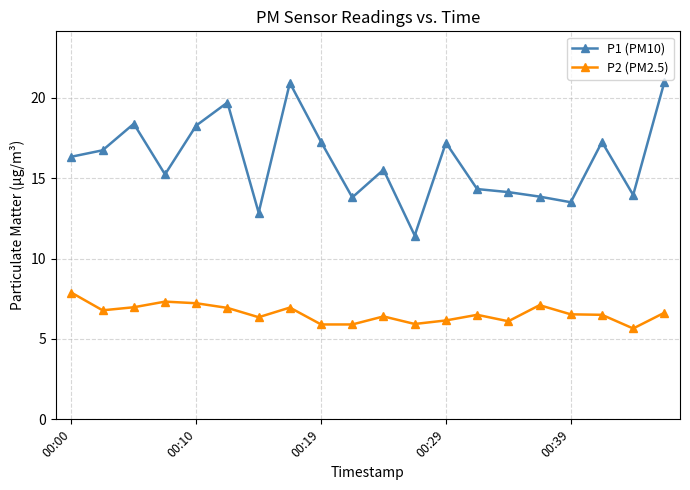

True or false: P1 (PM10) and P2 (PM2.5) cross at least once.

False